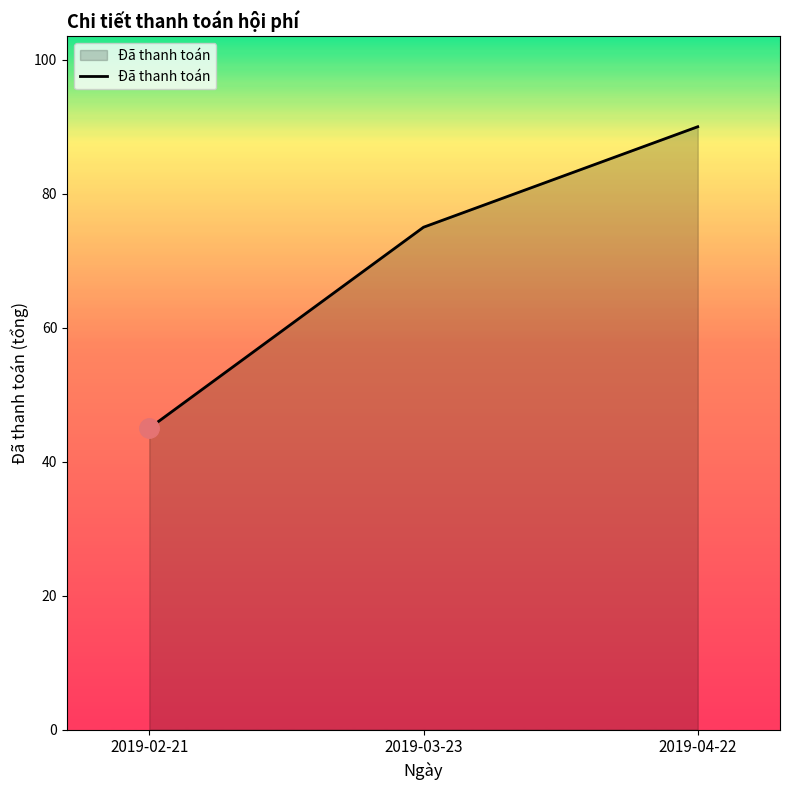

Rank the categories by value from highest to lowest.

2019-04-22, 2019-03-23, 2019-02-21